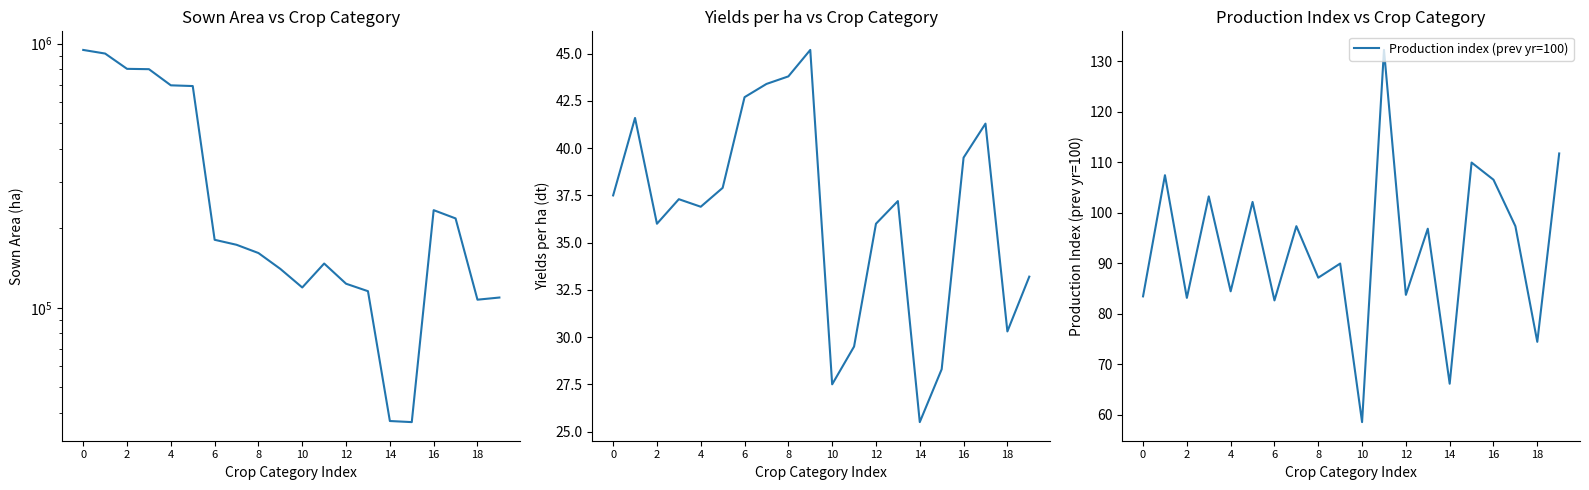

Reading right to left, what are all the values shown in this chart?

Sown area (ha): 109372.0	107332.0	217938.0	234190.0	36931.0	37286.0	115592.0	123355.0	147089.0	119386.0	140358.0	161174.0	173191.0	180893.0	690741.0	695110.0	800113.0	802442.0	916796.0	946159.0
Yields per ha (dt): 33.2	30.3	41.3	39.5	28.3	25.5	37.2	36.0	29.5	27.5	45.2	43.8	43.4	42.7	37.9	36.9	37.3	36.0	41.6	37.5
Production index (prev yr=100): 111.7	74.4	97.3	106.5	109.9	66.1	96.8	83.7	132.2	58.5	89.9	87.1	97.3	82.6	102.1	84.4	103.2	83.1	107.4	83.4